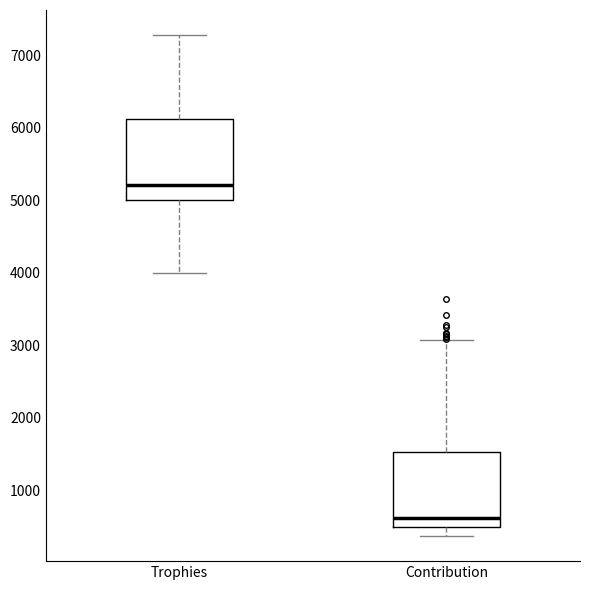

Reading left to right, read every box against the y-axis: the position of its median line, the range the box covers, and the ends of its whiskers. The values are not printed on the chart, so give them approximately, as read against the axis.

Trophies: median 5200, box 5000 to 6100, whiskers 4000 to 7300
Contribution: median 600, box 500 to 1500, whiskers 400 to 3100